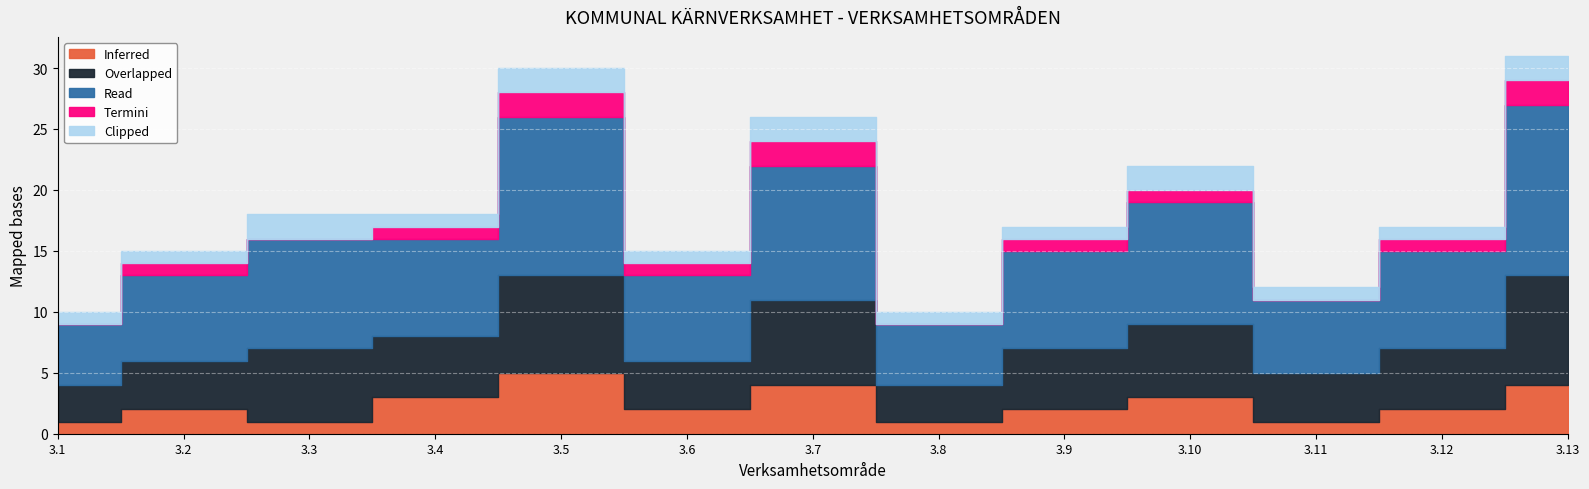

What are all the series names shown in the legend?

Inferred, Overlapped, Read, Termini, Clipped